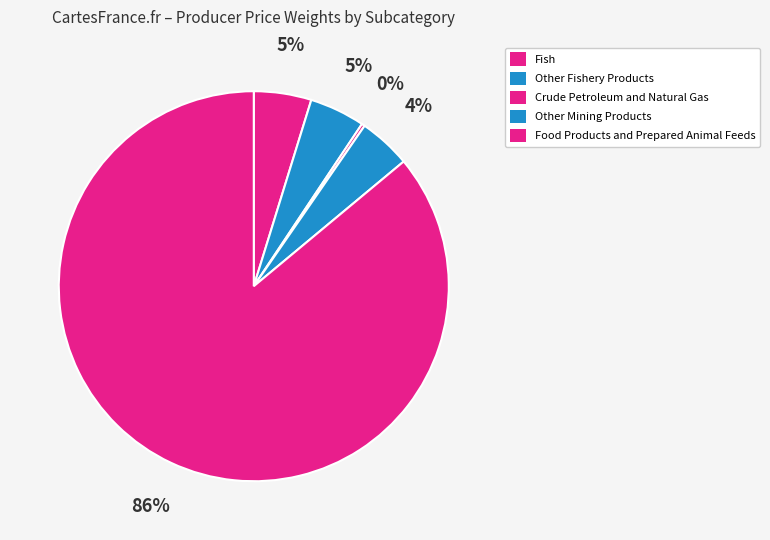

What percentage is the Other Fishery Products slice, to the nearest percent?

5%